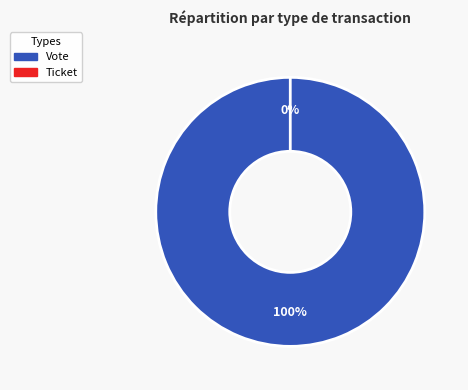

To the nearest percent, what is the average slice percentage?

50%